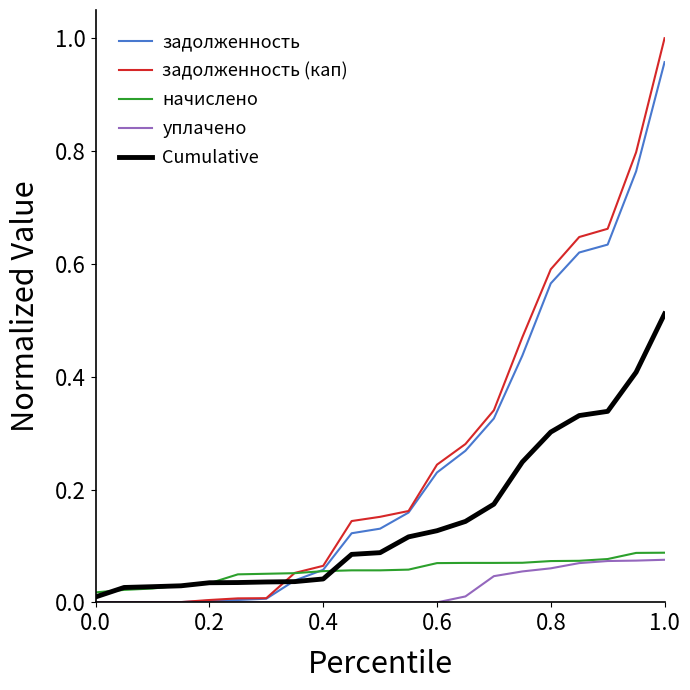

Which series has the largest range (max minus min)?

задолженность (кап)